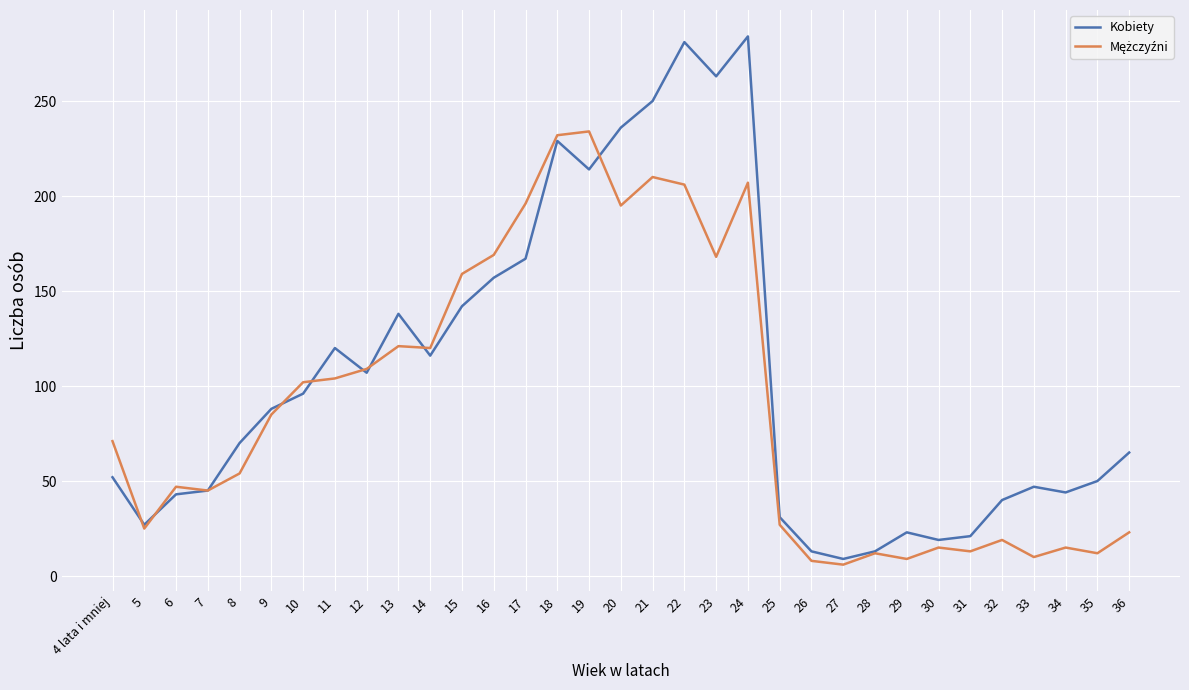

Which series changed the most between 20 and 26?

Kobiety